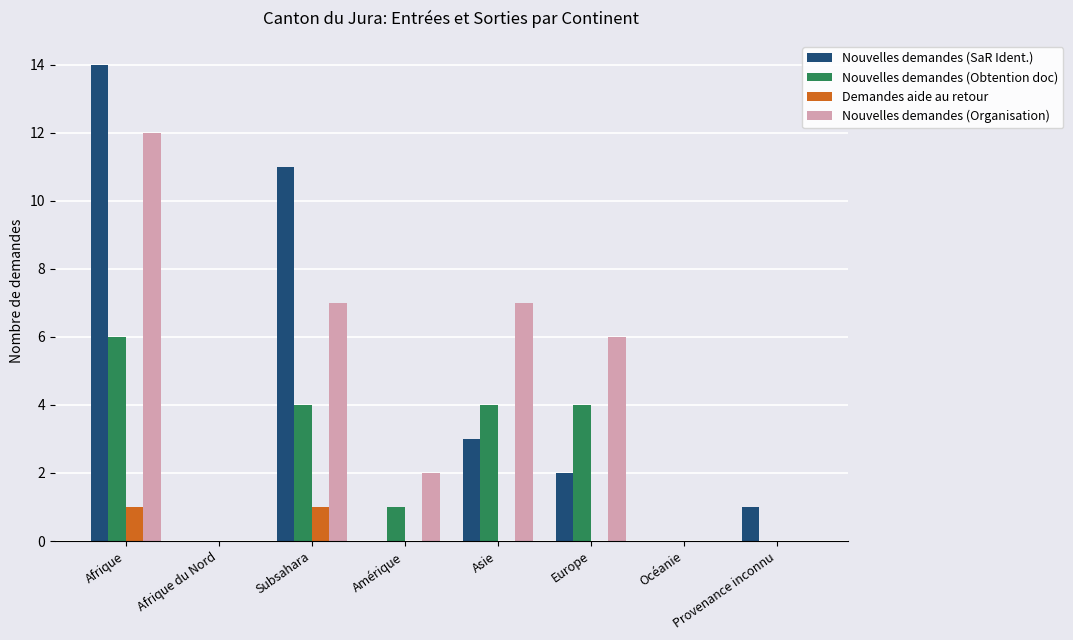

How many groups of bars are there?

8